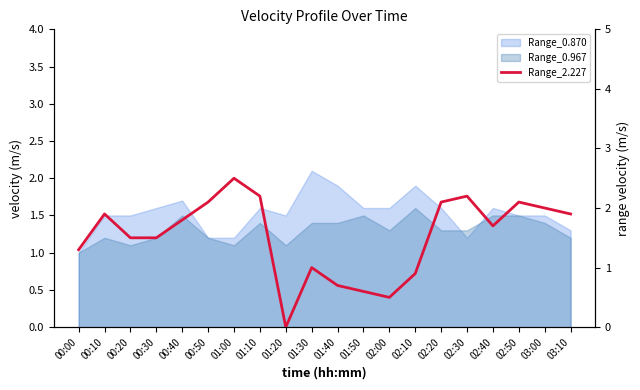

Where is the first local minimum?

01:20